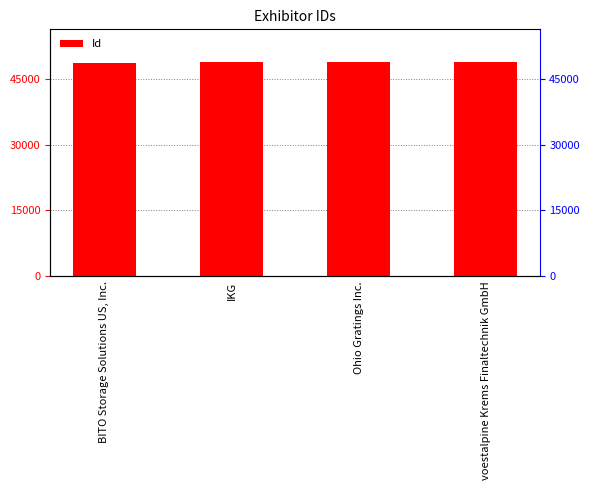

The value at IKG is 48882. True or false?

True